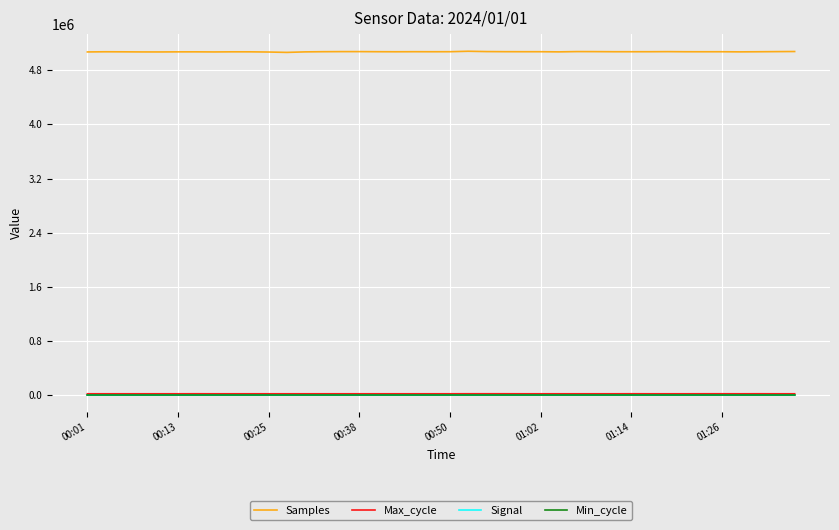

What is the greatest value displayed?

5080174